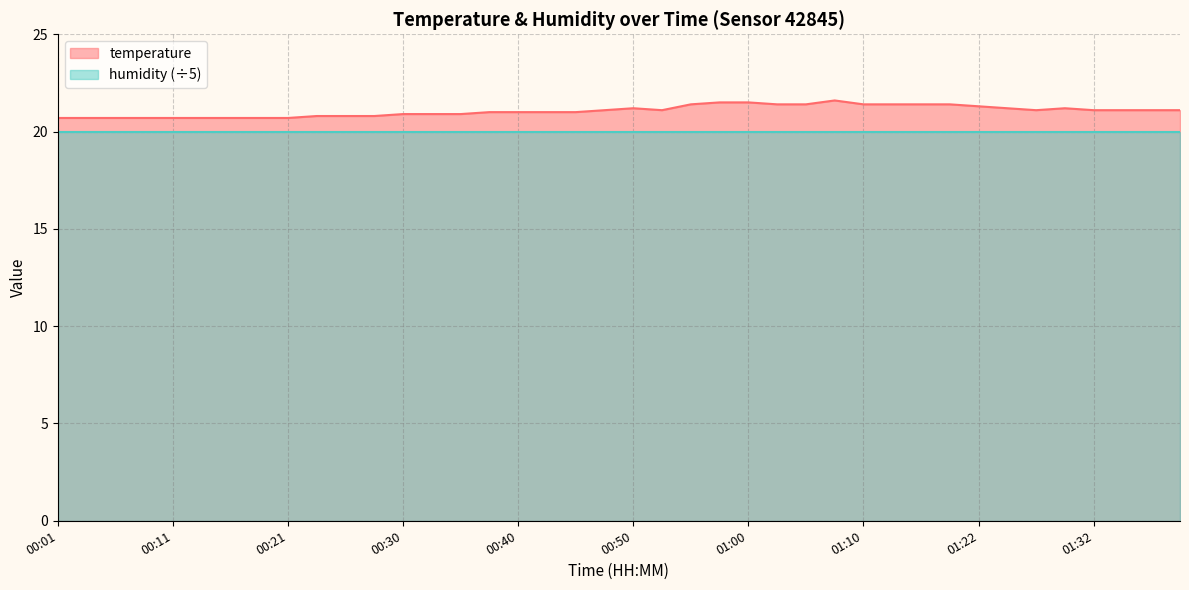

At which category does the data reach its first local peak?

00:50